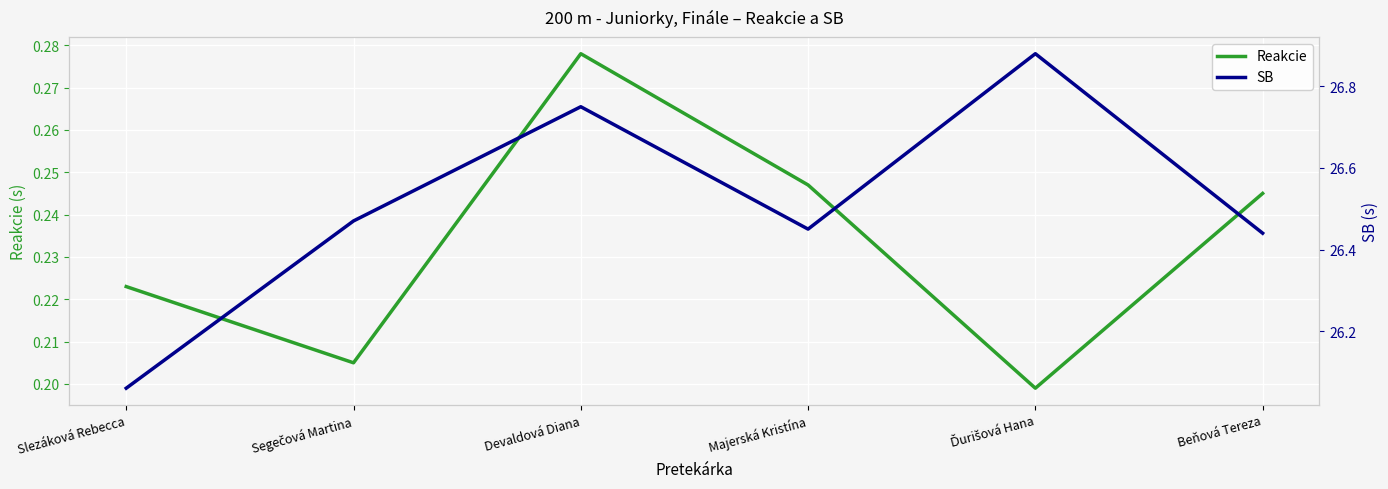

True or false: Reakcie and SB cross at least once.

False